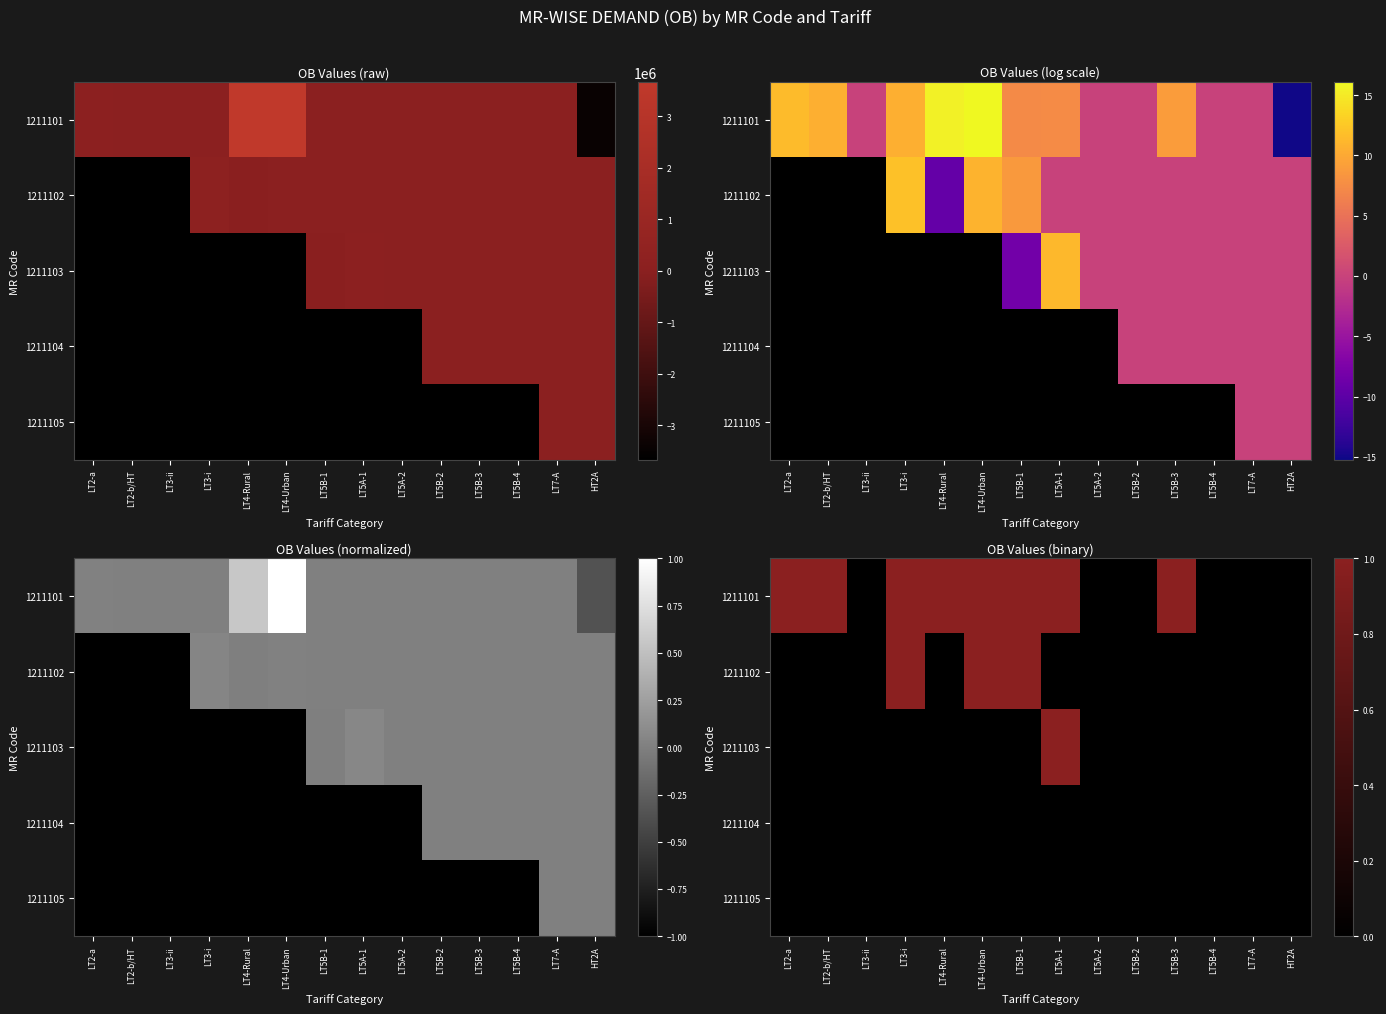

How many data points does each series have?

14